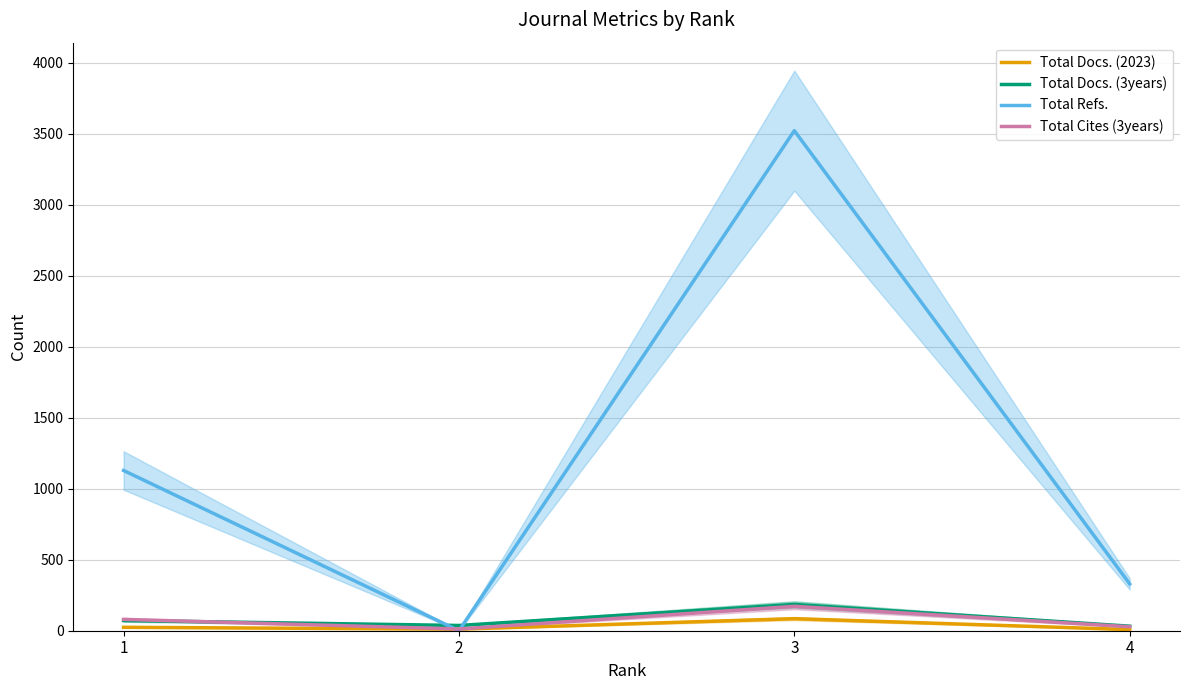

What is the spread (max minus min) of values at 1?

1105